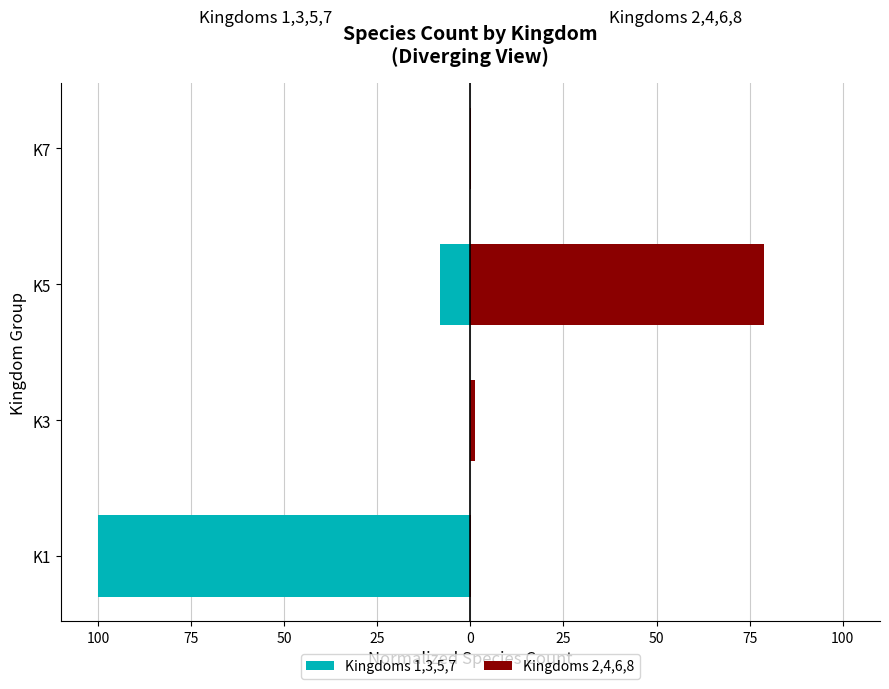

The Kingdoms 2,4,6,8 series shows 0.0 at K7. True or false?

False